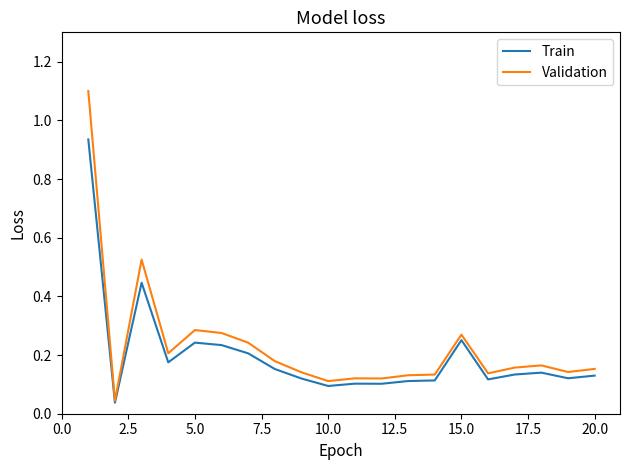

Which series has the largest range (max minus min)?

Validation